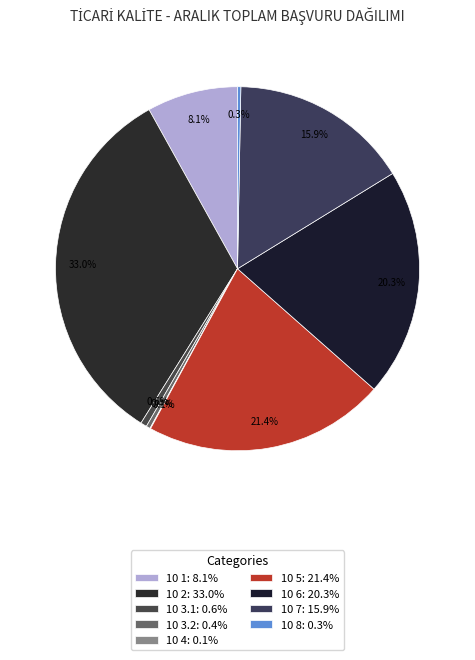

Is the sum of 10 7 and 10 3.2 greater than half?

No